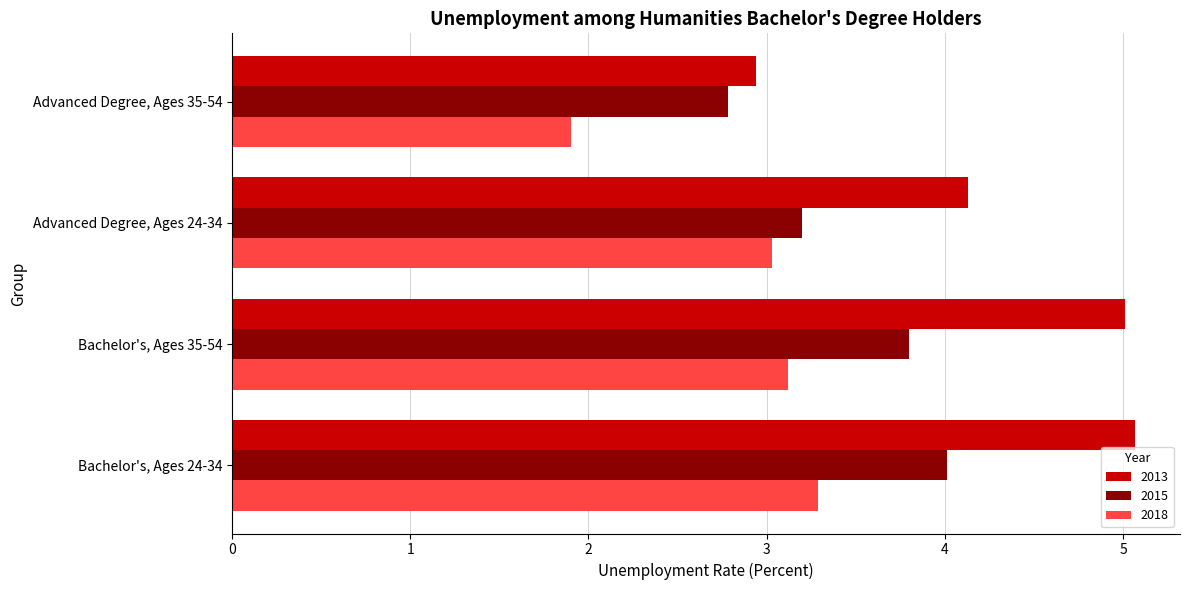

List the series in order of their overall mean, lowest first.

2018, 2015, 2013